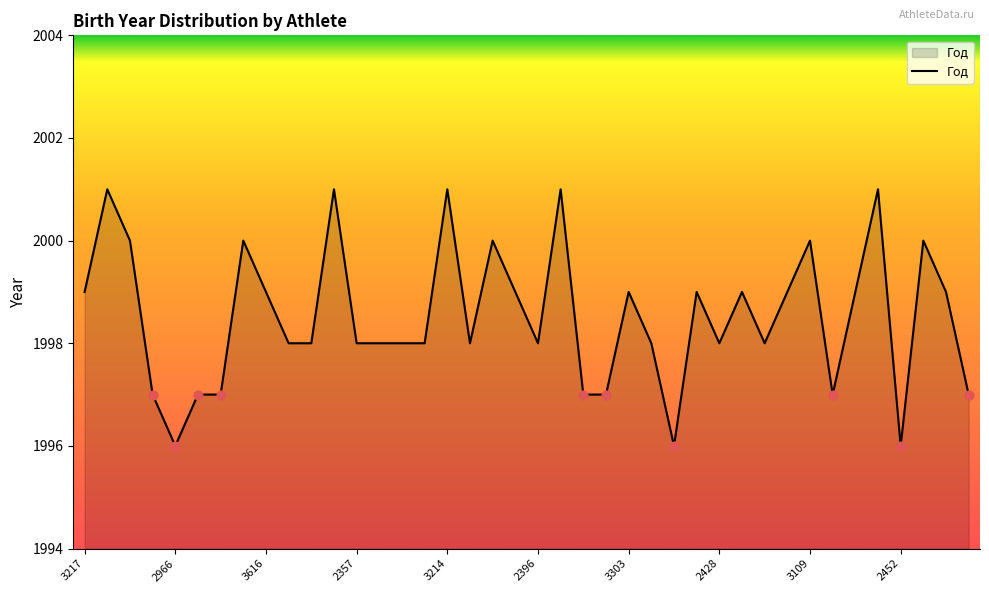

What is the difference between the maximum and minimum values?

5